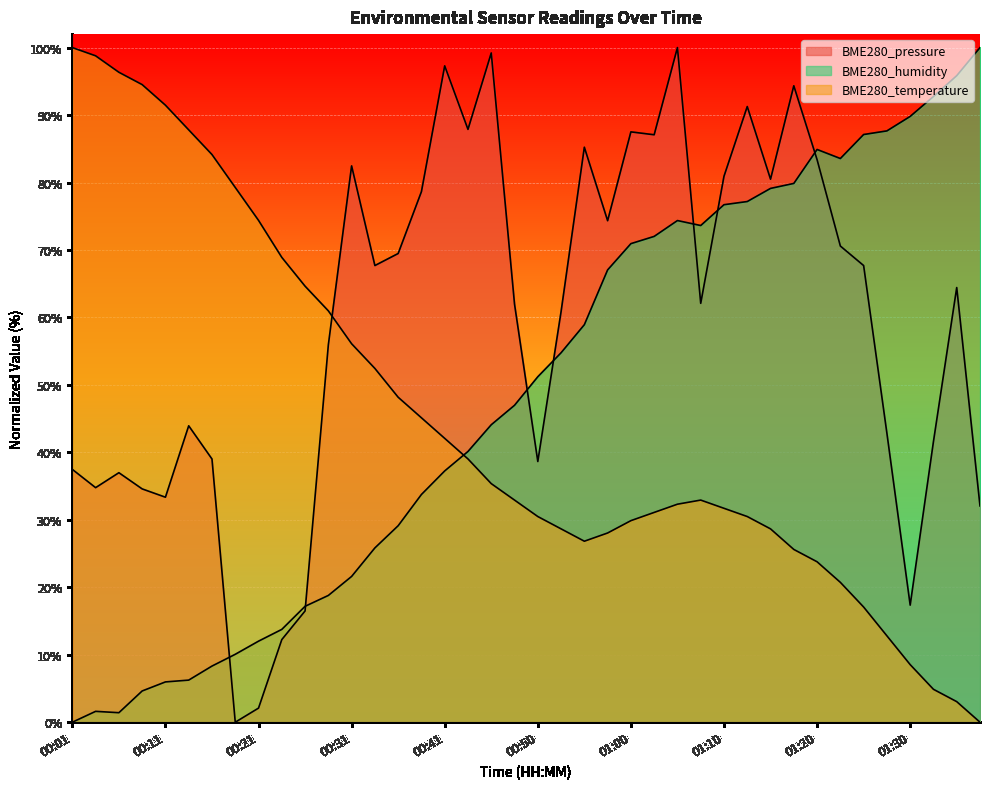

Is the value of BME280_pressure at 00:26 greater than the value of BME280_humidity at 01:32?

No